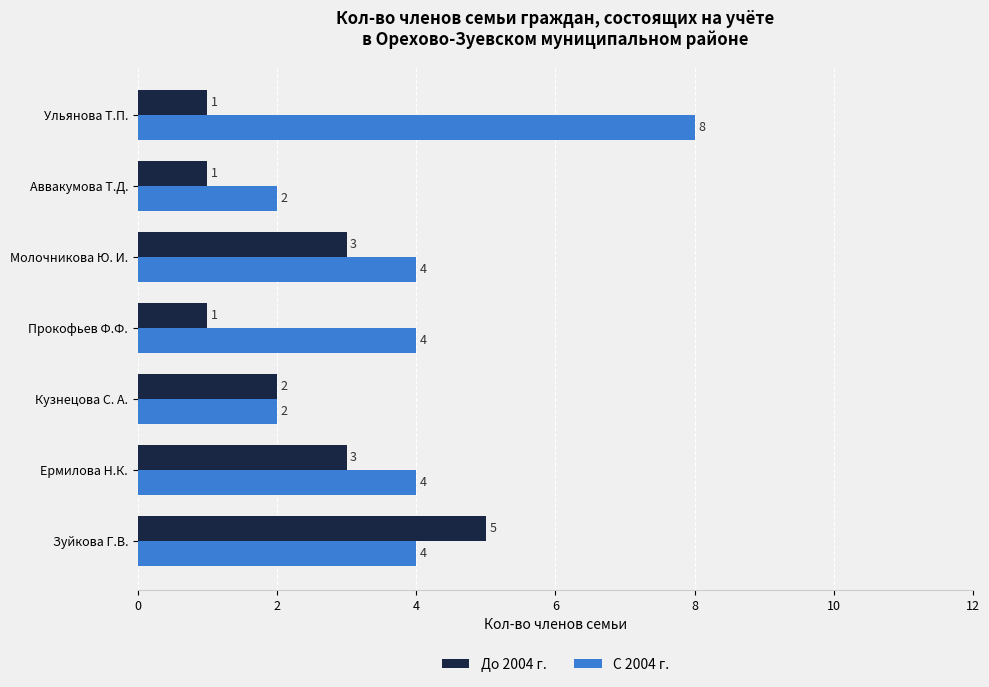

What is the average value of the С 2004 г. series?

4